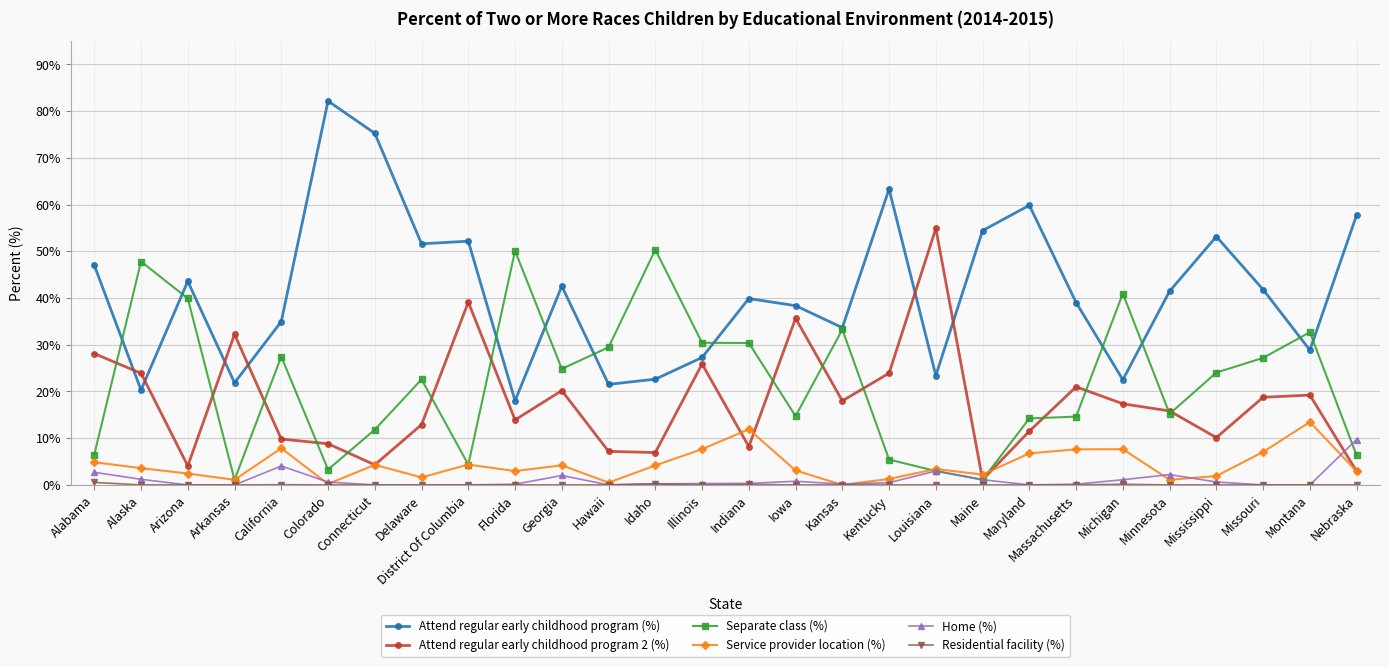

What is the highest value of the Service provider location (%) series?

13.5